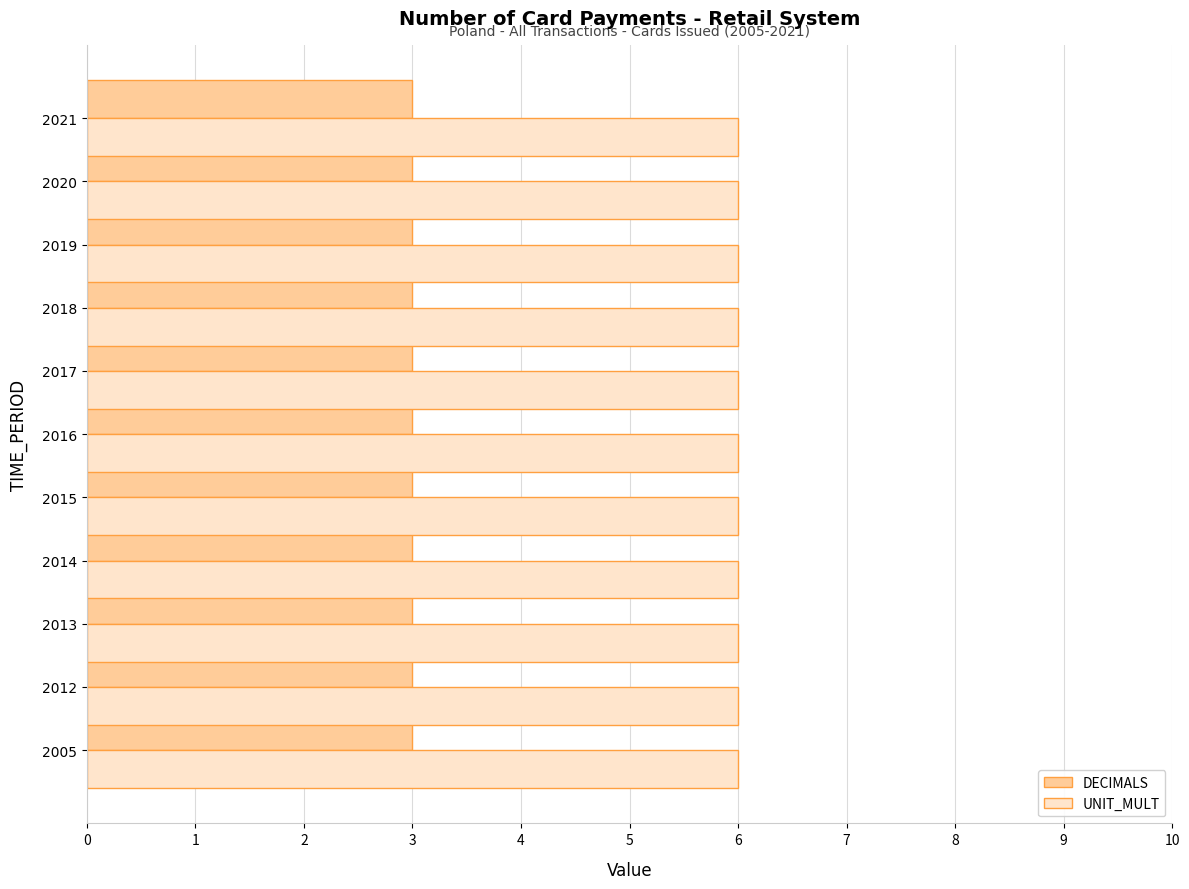

List the series in order of their overall mean, lowest first.

DECIMALS, UNIT_MULT